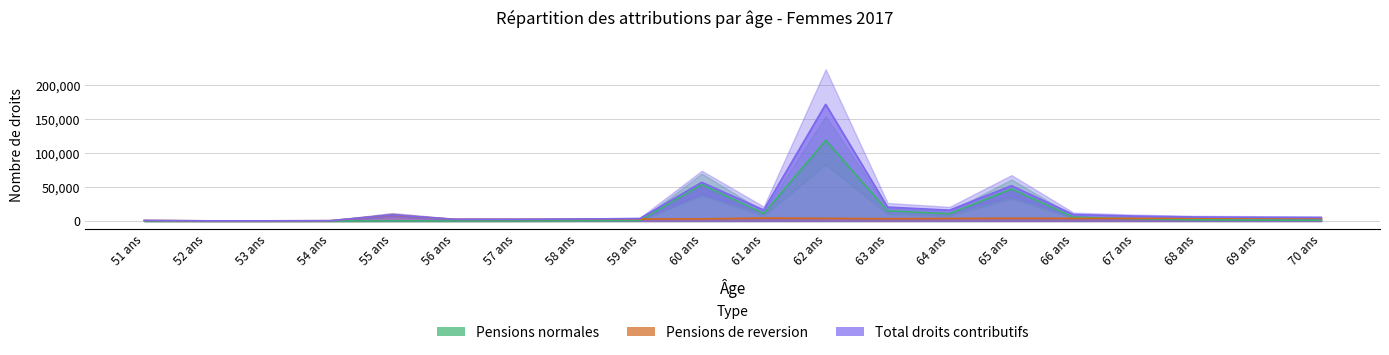

Count the number of categories in the chart.

20